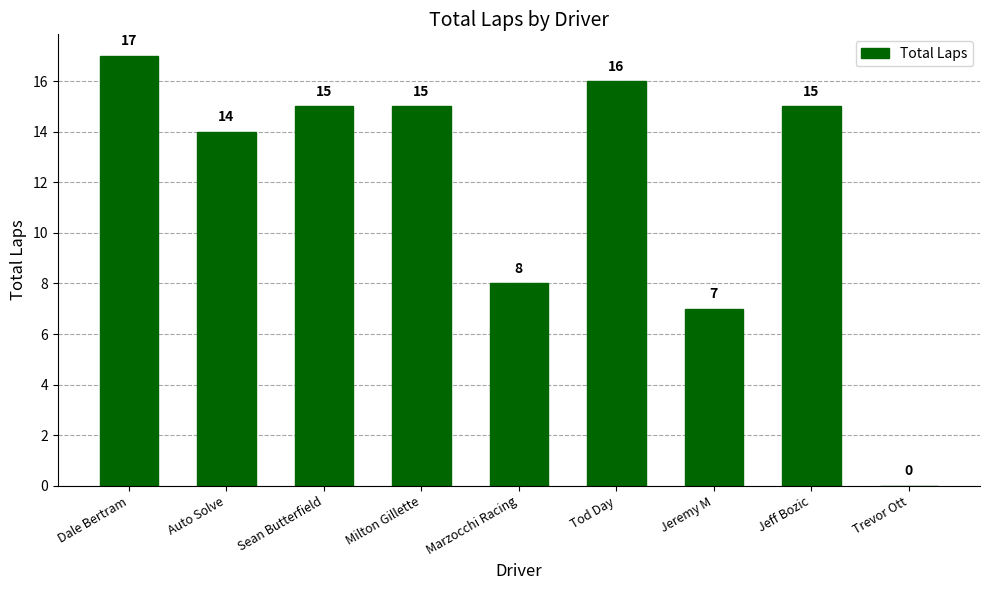

Which label corresponds to the largest value in the chart?

Dale Bertram